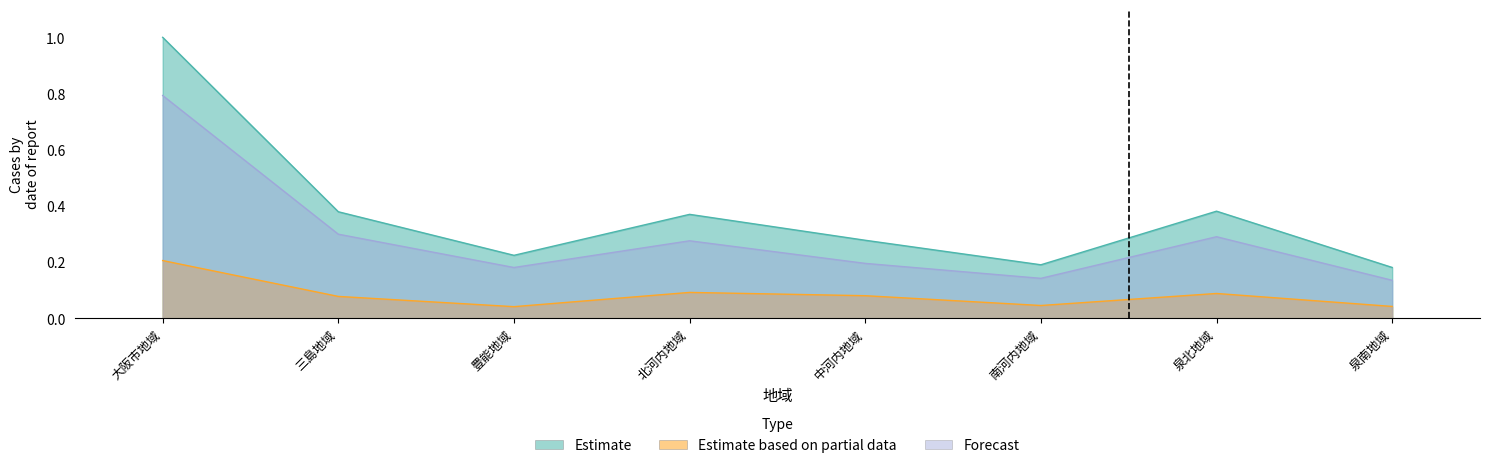

True or false: Estimate has a value of 0.1 at 泉南地域.

False